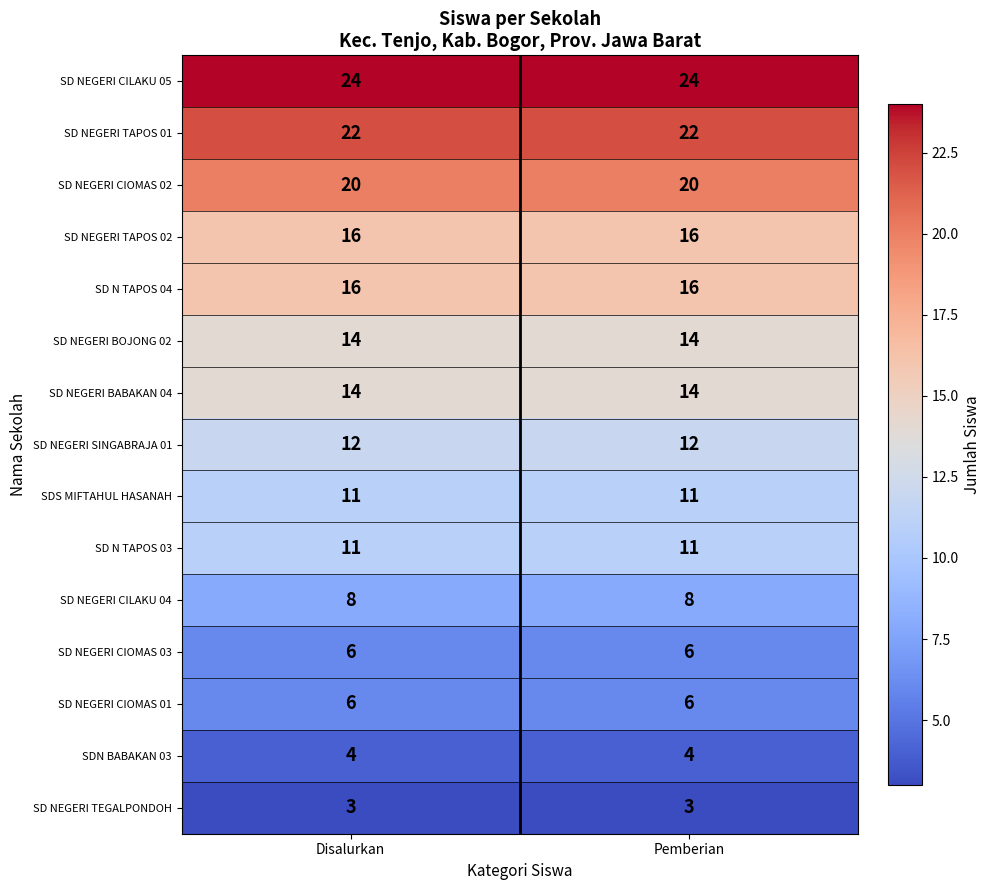

How many categories are shown in the chart?

2